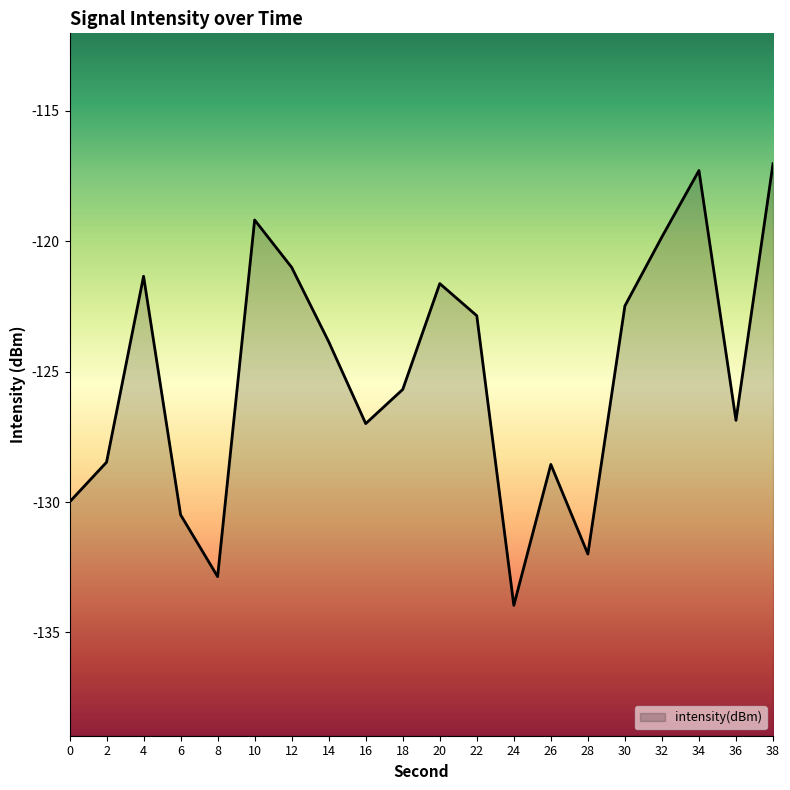

True or false: the data shows -130.5 at 6.

True